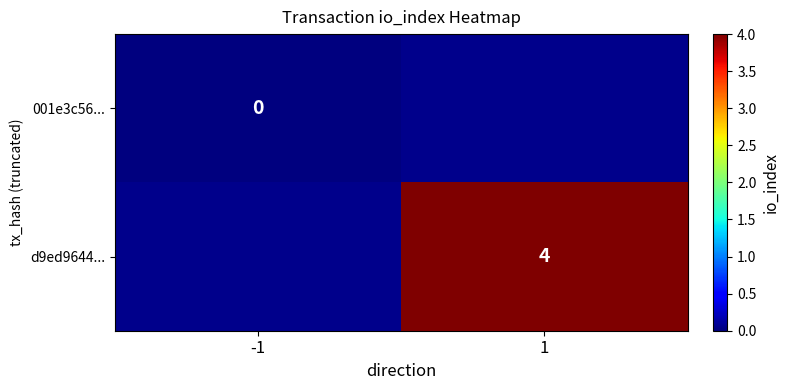

The d9ed9644... series shows 5 at 1. True or false?

False